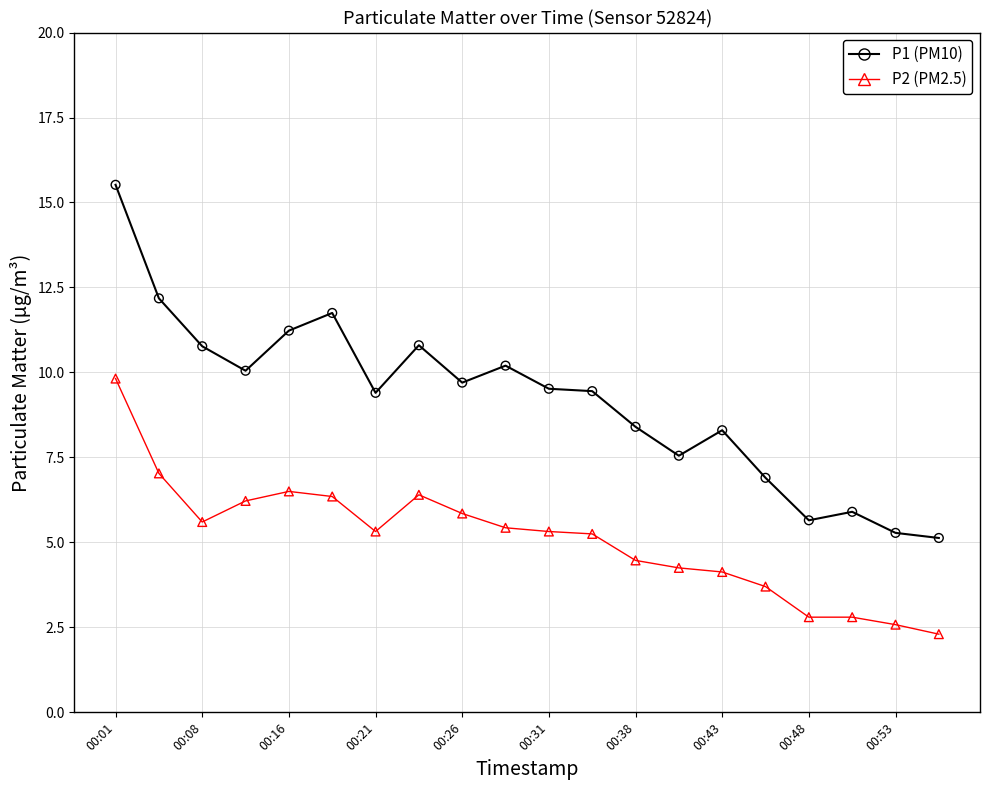

Which series contains the highest Y value?

P1 (PM10)